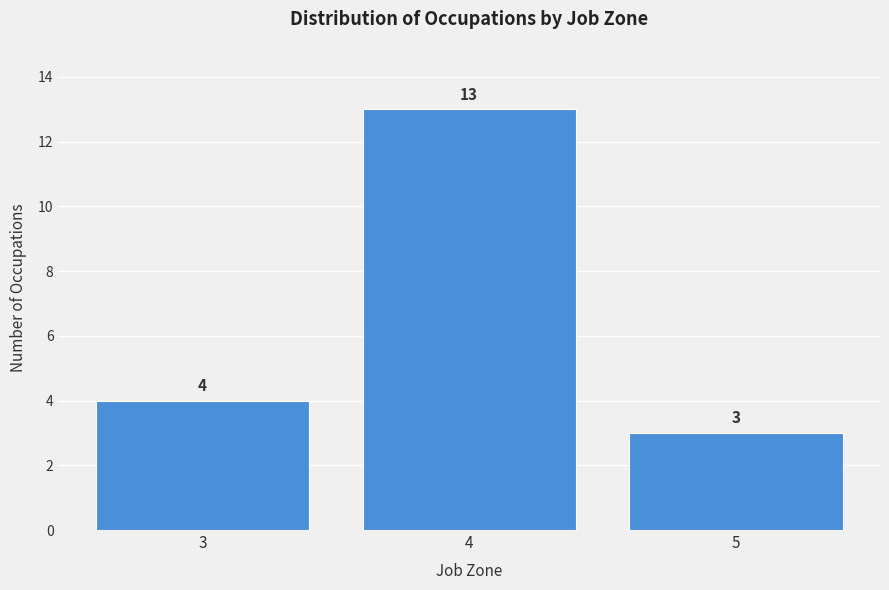

Reading left to right, transcribe this chart: for each bar, give the range it covers on the x-axis and its height.

2.5 to 3.5: 4
3.5 to 4.5: 13
4.5 to 5.5: 3